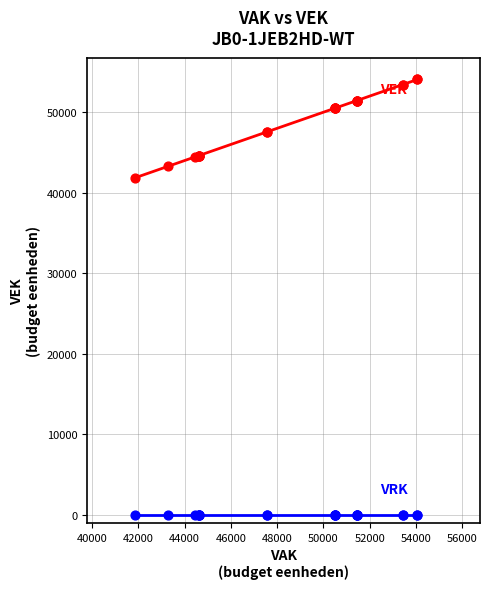

Across all series, what Y value is closest to 27034?

41864